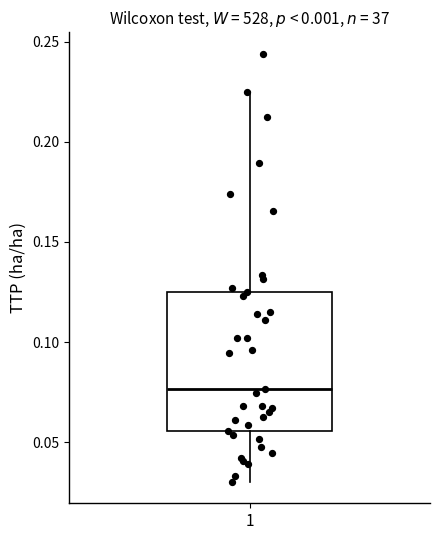

Read this box plot against the y-axis: the position of the median line, the range covered by the box, and the ends of both whiskers. The values are not printed on the chart, so give them approximately, as read against the axis.

median 0.075, box 0.055 to 0.125, whiskers 0.030 to 0.225